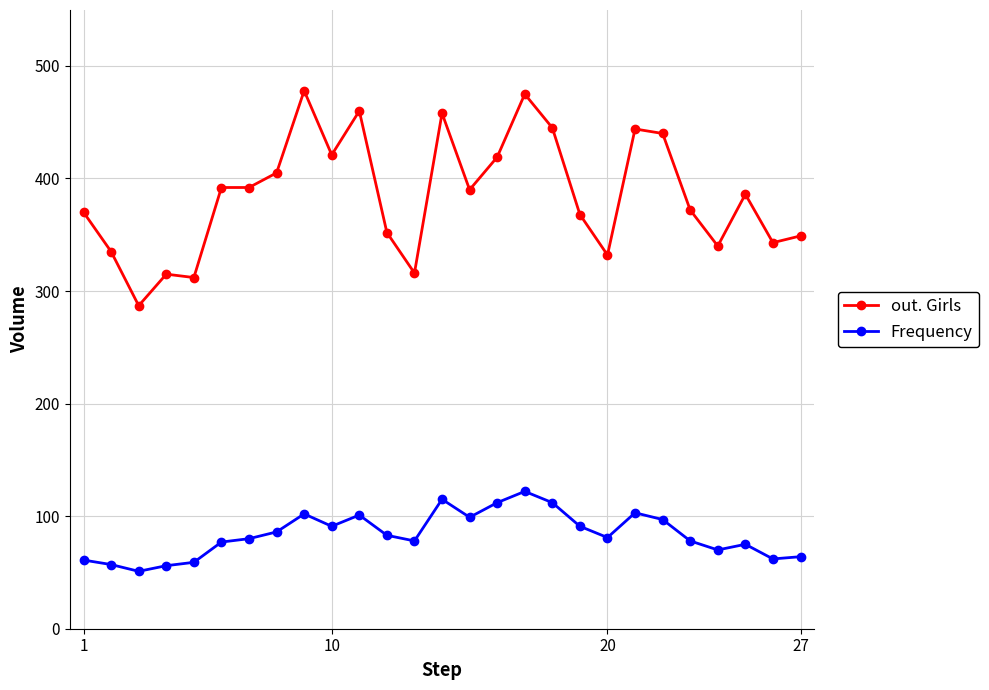

What are all the series names shown in the legend?

out. Girls, Frequency